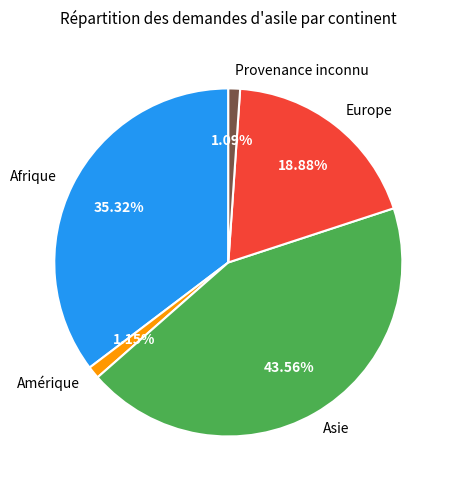

True or false: Asie accounts for 49% of the total.

False